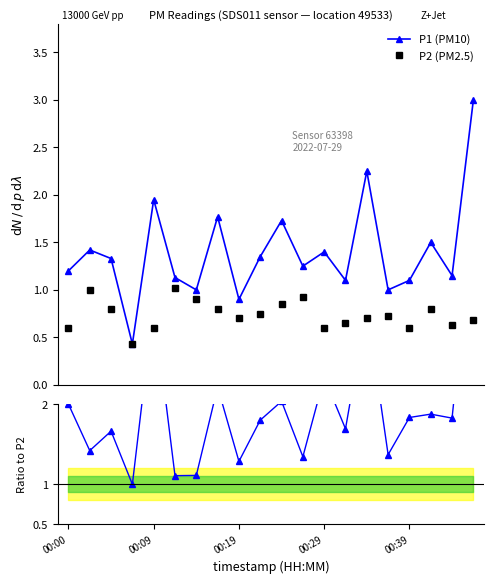

Rank the series by their average value, from highest to lowest.

Ratio P1/P2, P1 (PM10), P2 (PM2.5)